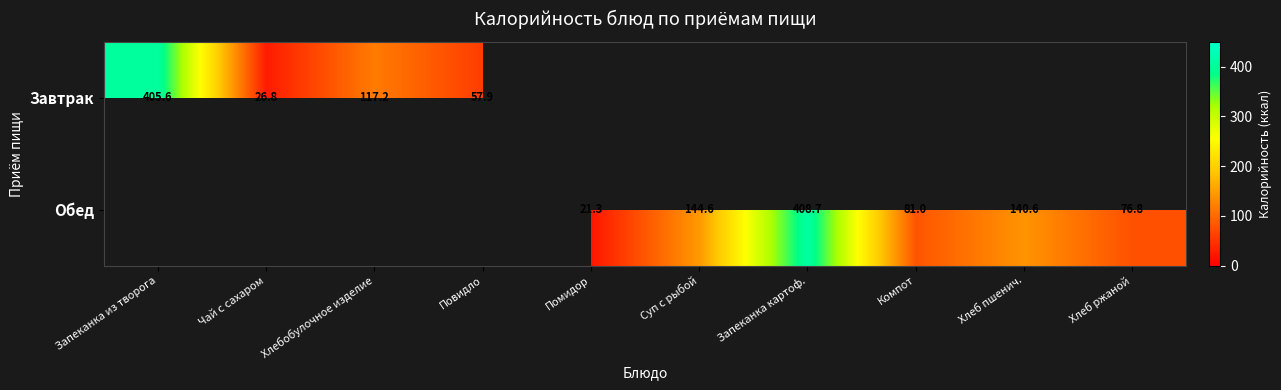

True or false: Завтрак has a value of 92.6 at Повидло.

False